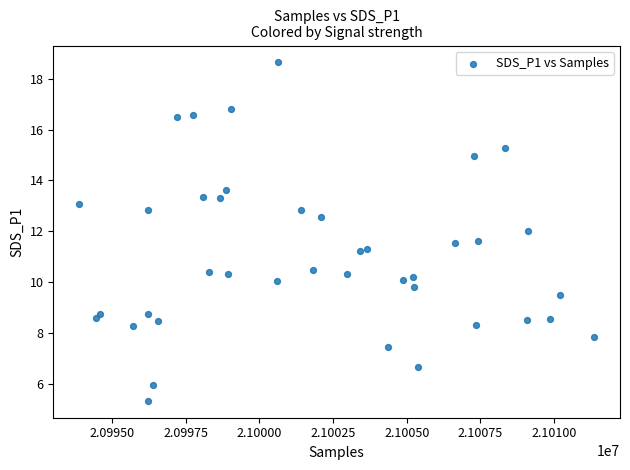

What is the range of X values (max minus min)?

17474.0